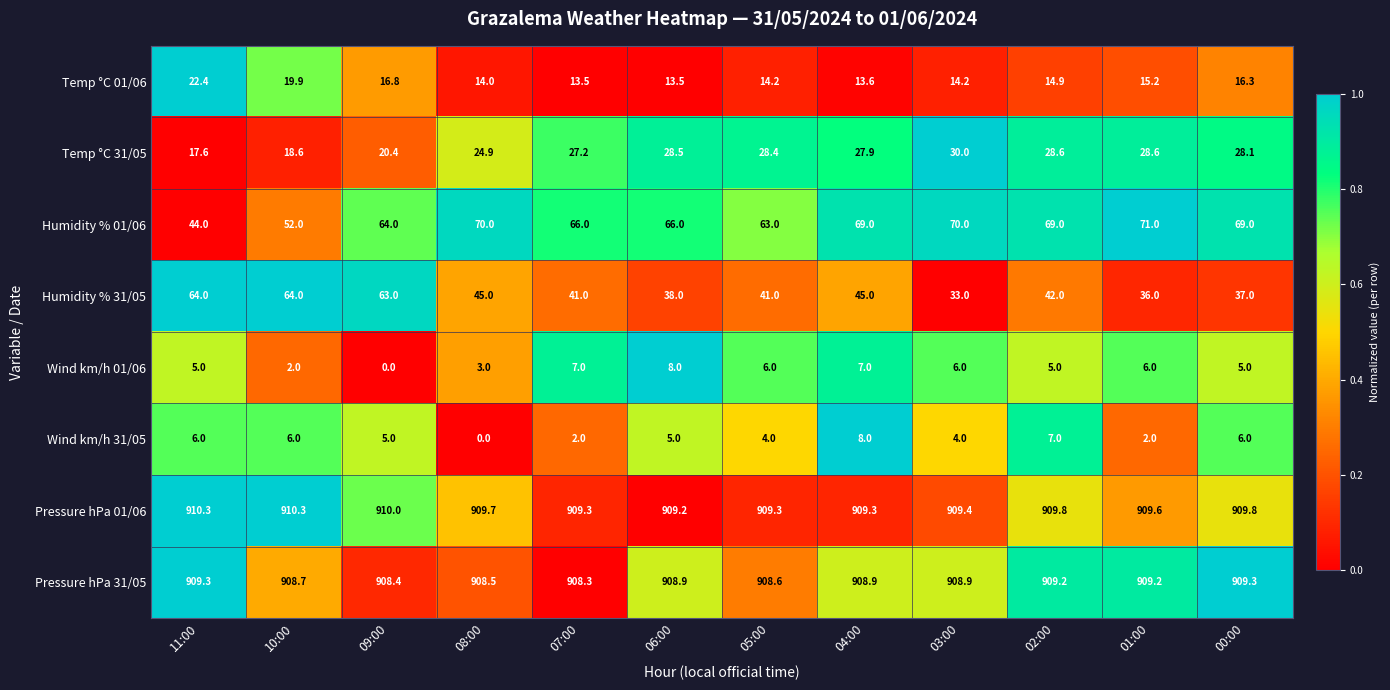

What is the difference between the Humidity % 31/05 values at 00:00 and 08:00?

8.0